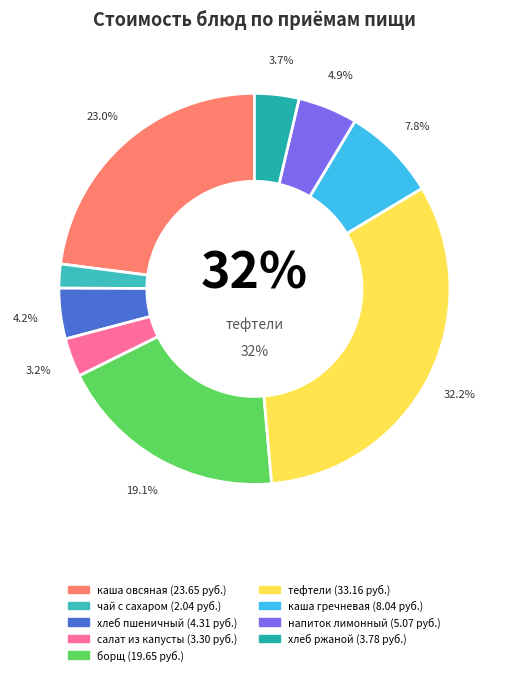

Is каша молочная овсянная с маслом the majority of the pie?

No